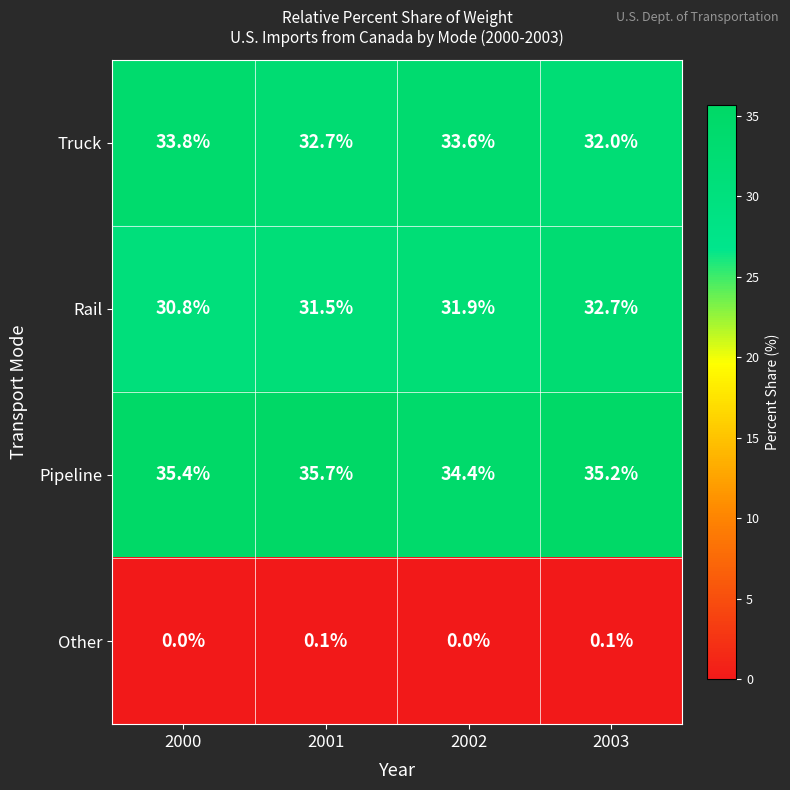

The value of Truck at 2003 is 32.0. True or false?

True